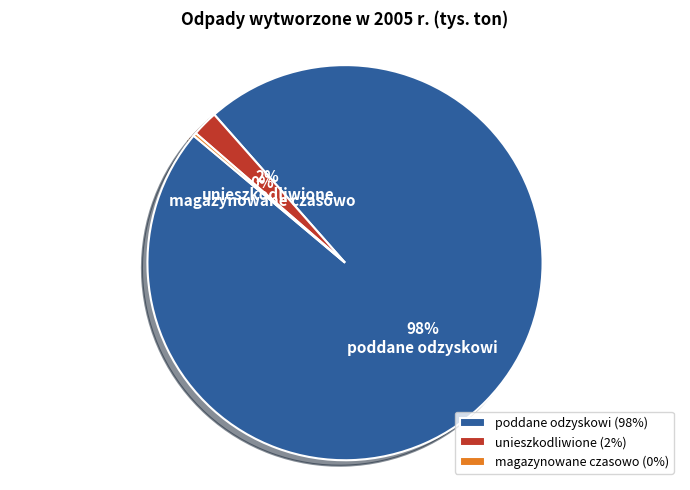

The unieszkodliwione slice represents 2% of the pie. True or false?

True